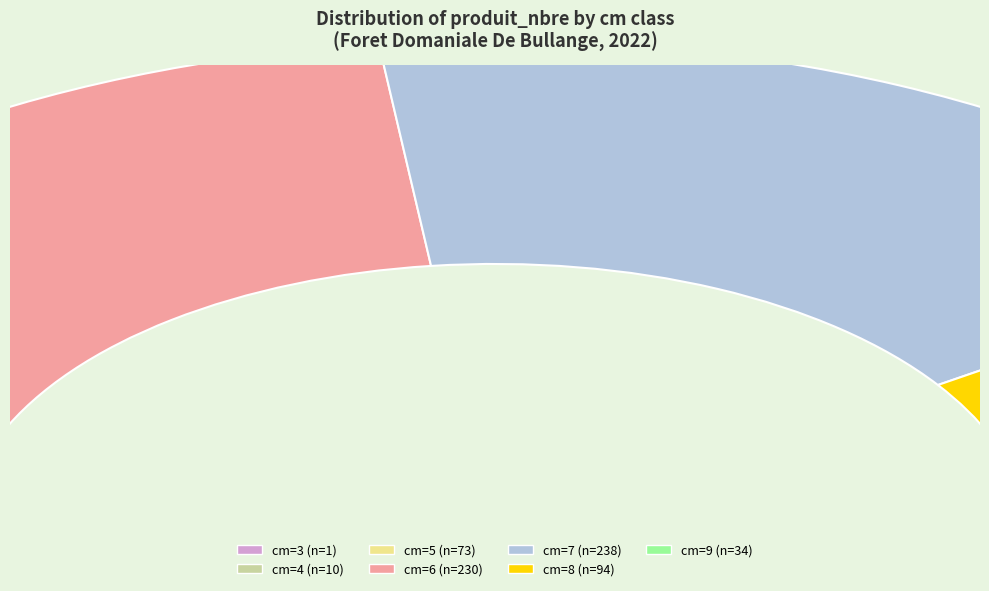

To the nearest percent, what portion does 6 represent?

34%